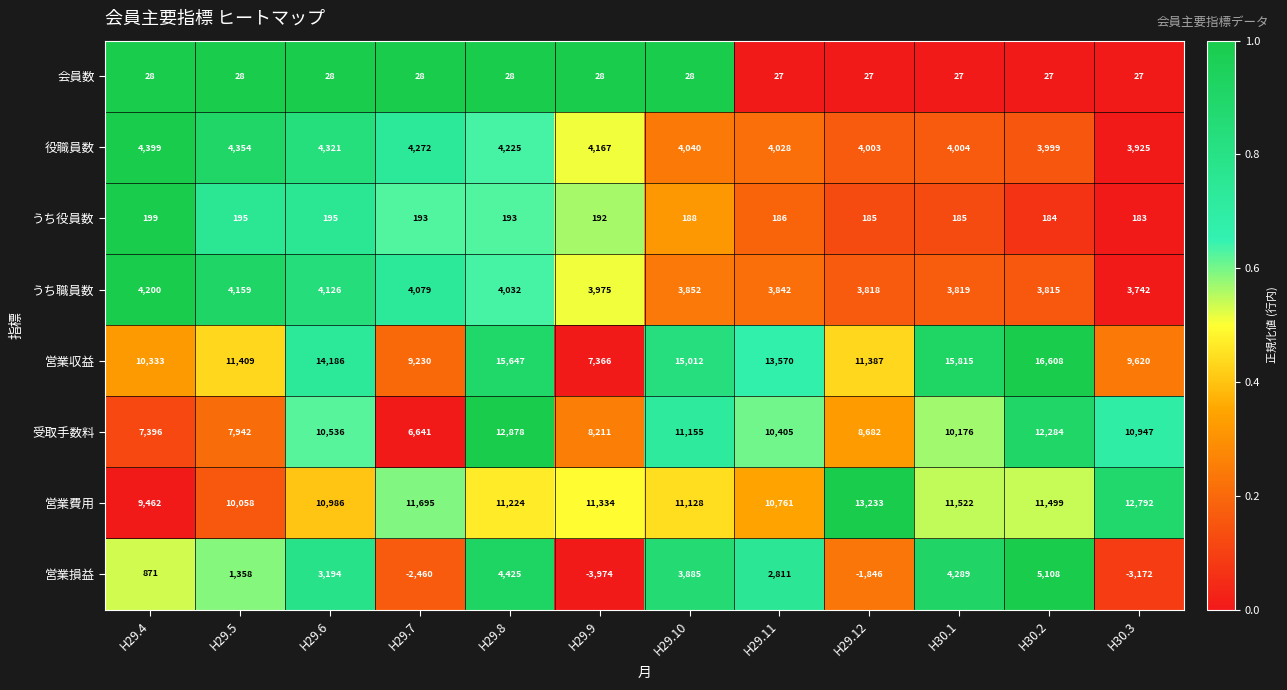

Is it true that 受取手数料 equals 5764 at H29.6?

False